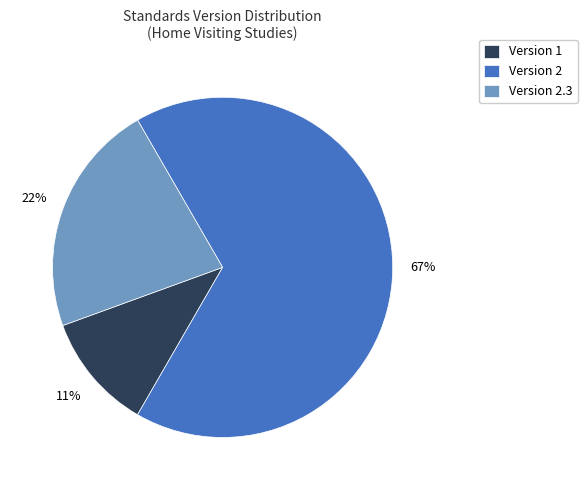

Does any single category account for the majority?

Yes